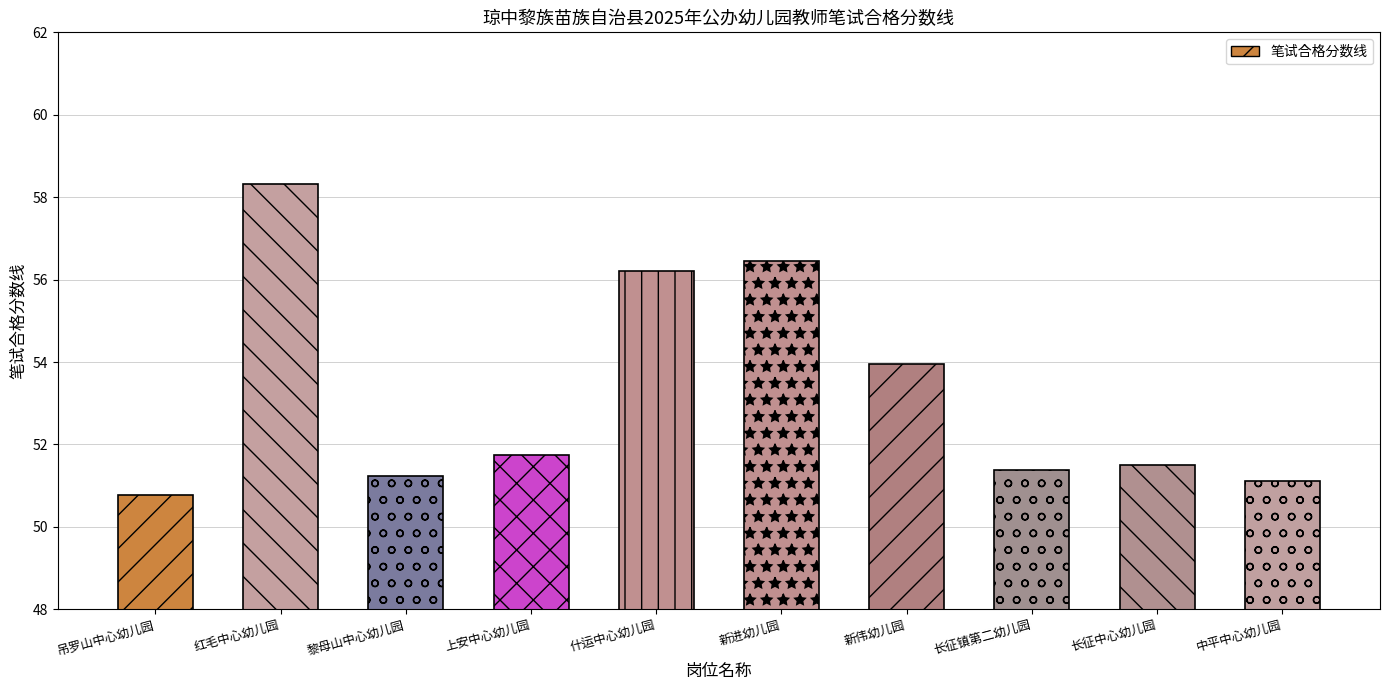

Approximately how many times larger is the value at 什运中心幼儿园 compared to 新伟幼儿园?

1.0